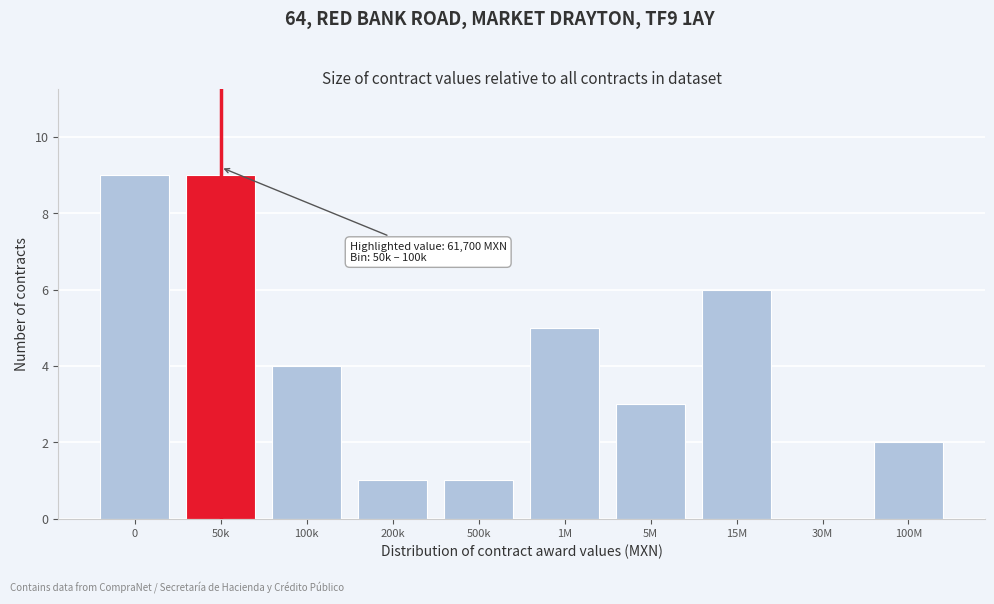

Reading left to right, transcribe all the data shown in this chart.

0=9	50k=9	100k=4	200k=1	500k=1	1M=5	5M=3	15M=6	30M=0	100M=2